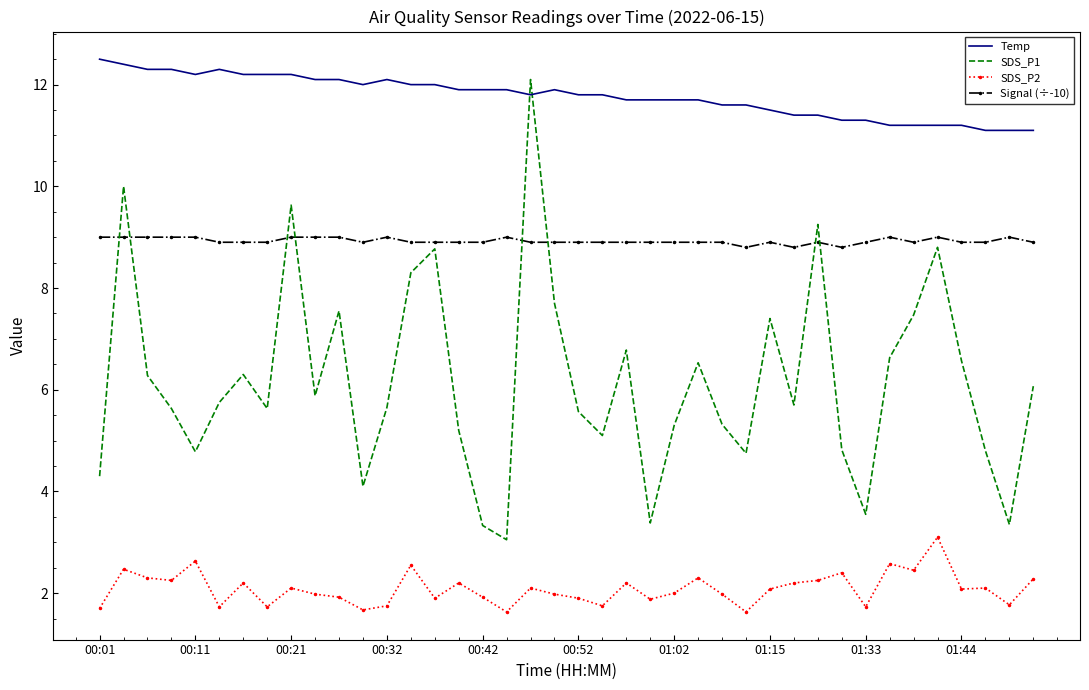

At how many categories does at least one series exceed 10?

40